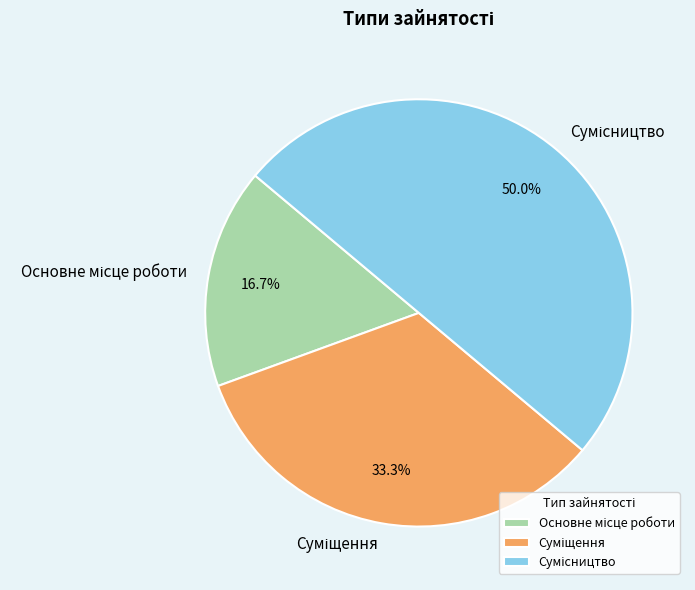

How many segments does this pie chart have?

3